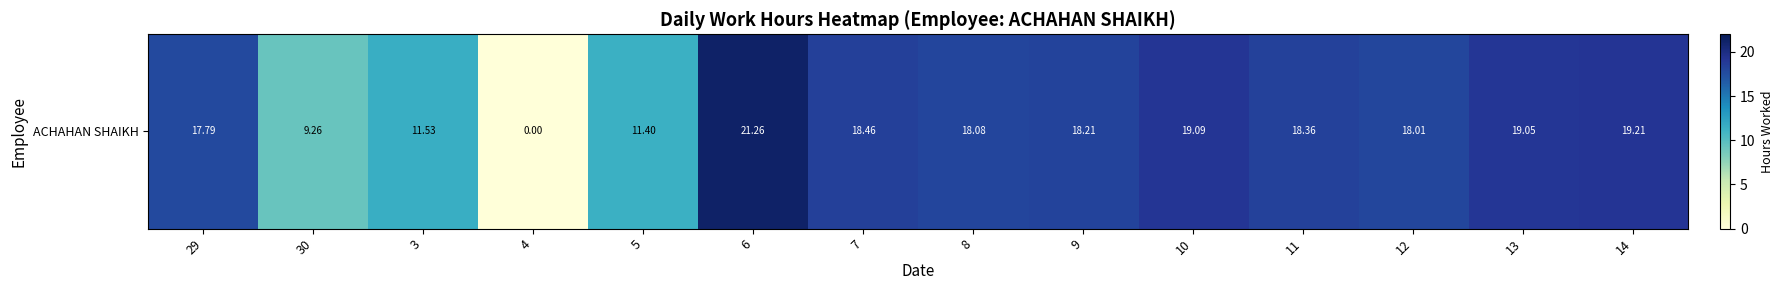

What is the difference between the maximum and second lowest values?

12.0